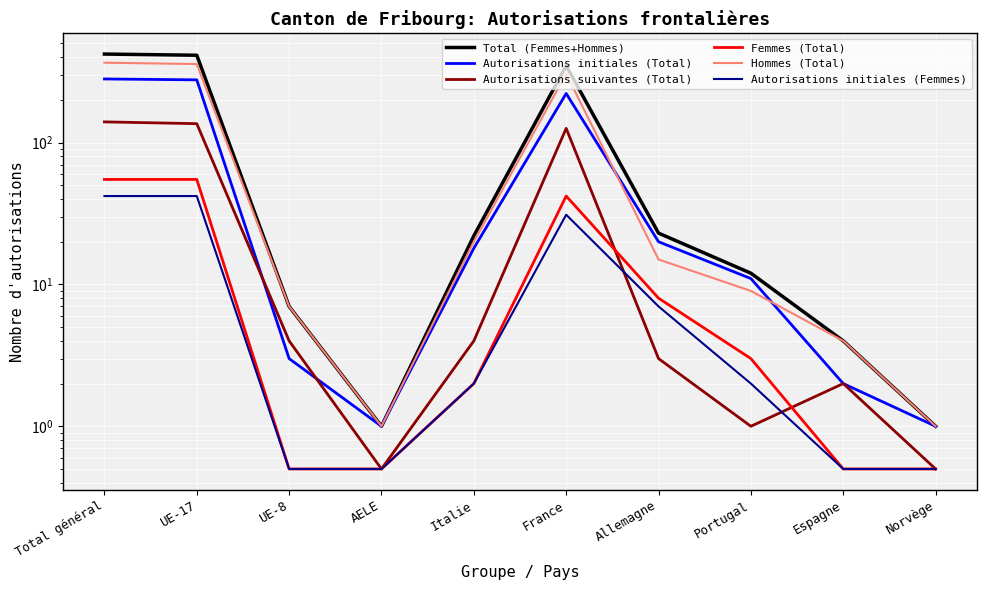

Rank the series at Norvège from highest to lowest value.

Total (Femmes+Hommes), Autorisations initiales (Total), Hommes (Total), Autorisations suivantes (Total), Femmes (Total), Autorisations initiales (Femmes)